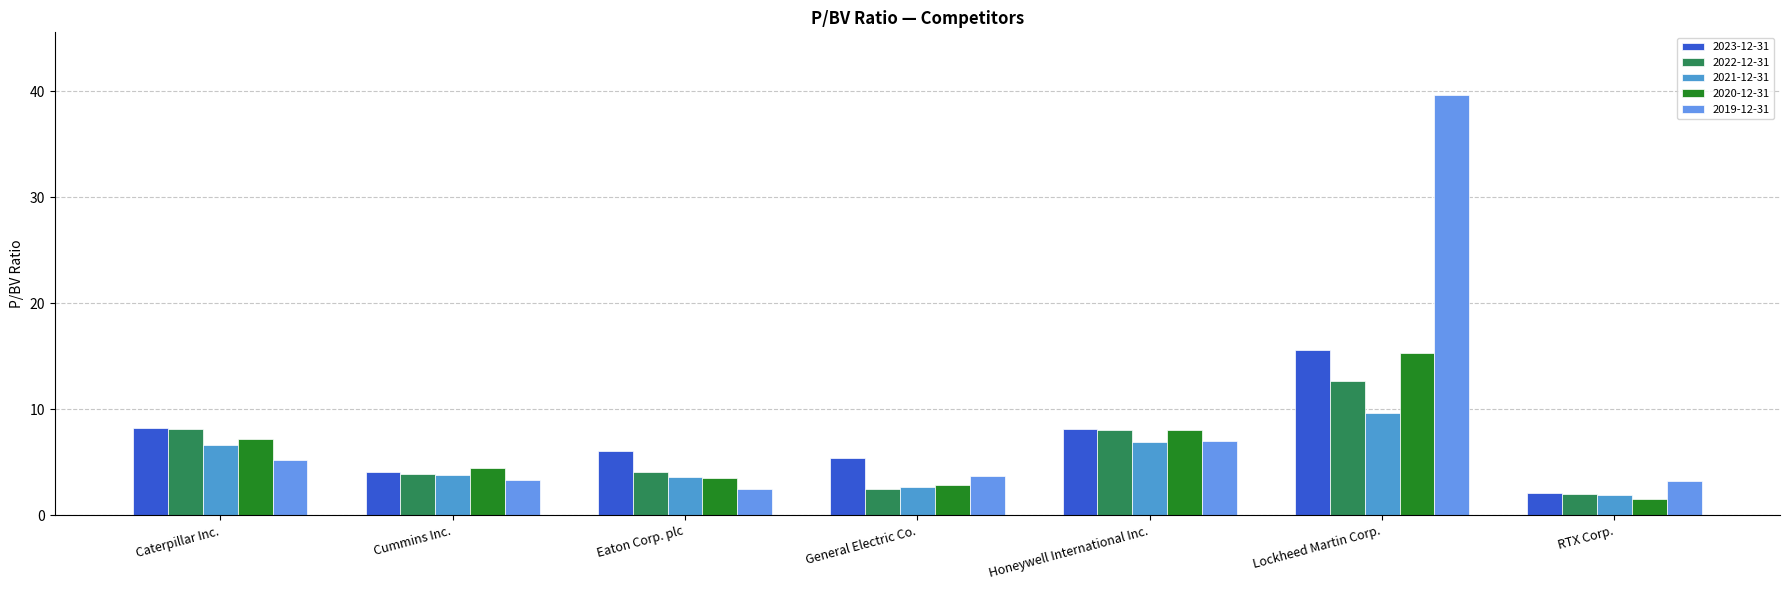

How many distinct data groups are displayed?

5